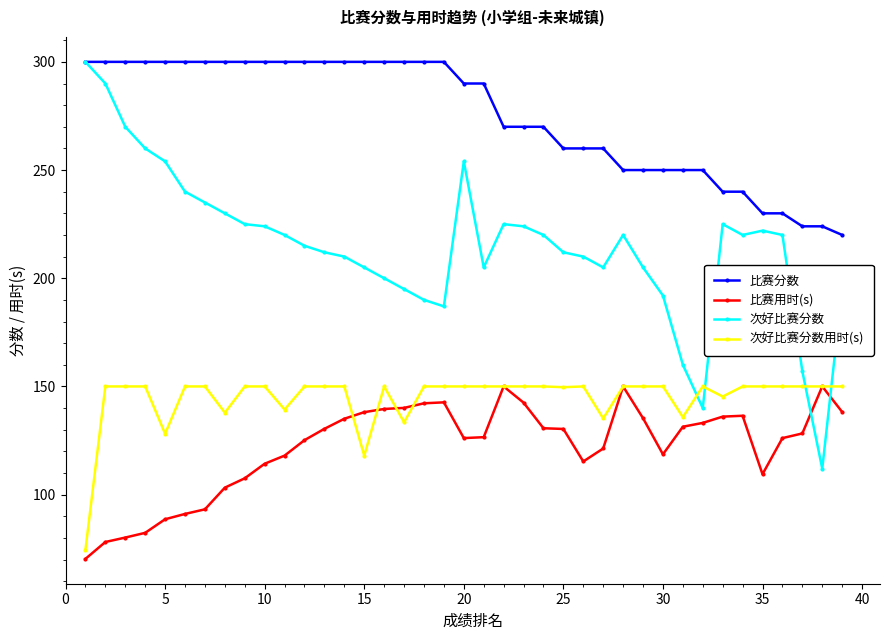

True or false: 比赛分数 and 次好比赛分数用时(s) cross at least once.

False